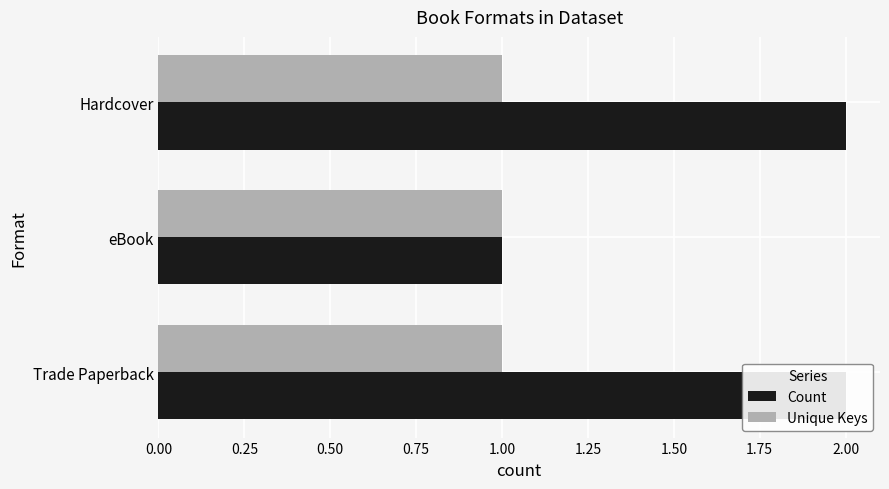

How many bars are there in each group?

2